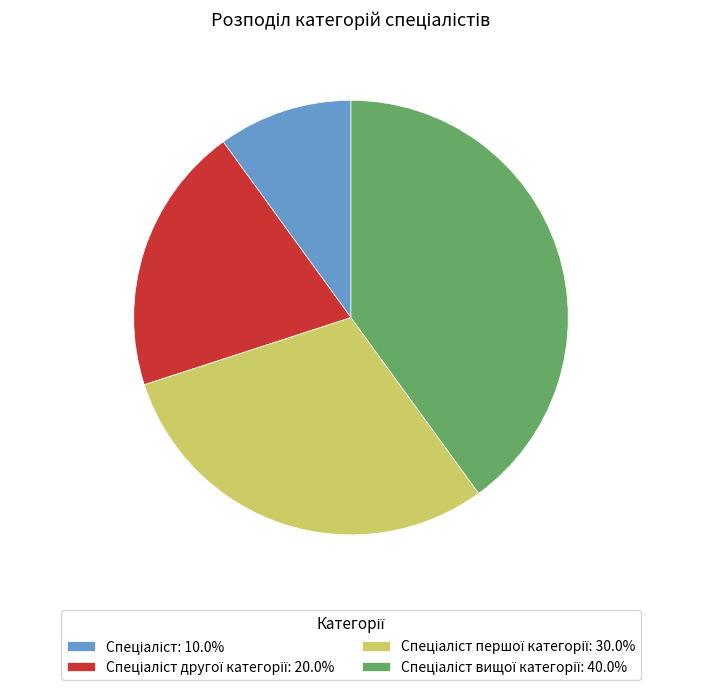

Is there any slice that represents more than half of the pie?

No